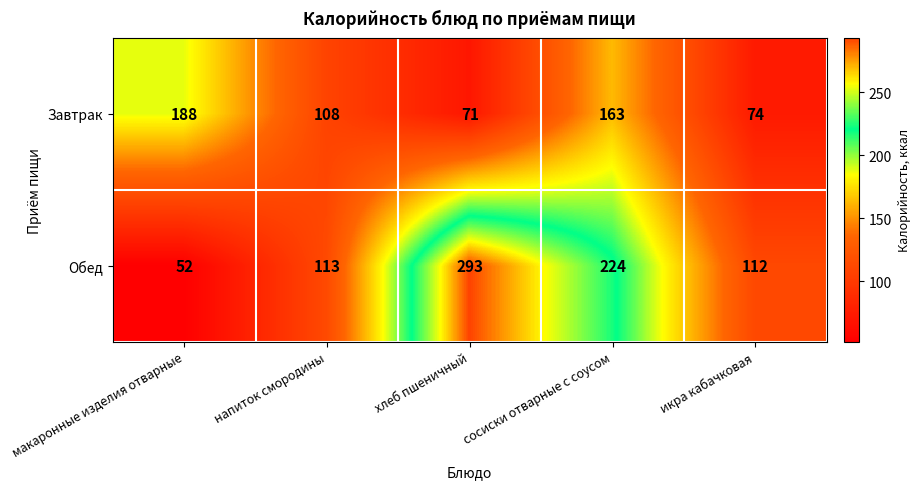

Where is Обед nearest to the value 172?

сосиски отварные с соусом